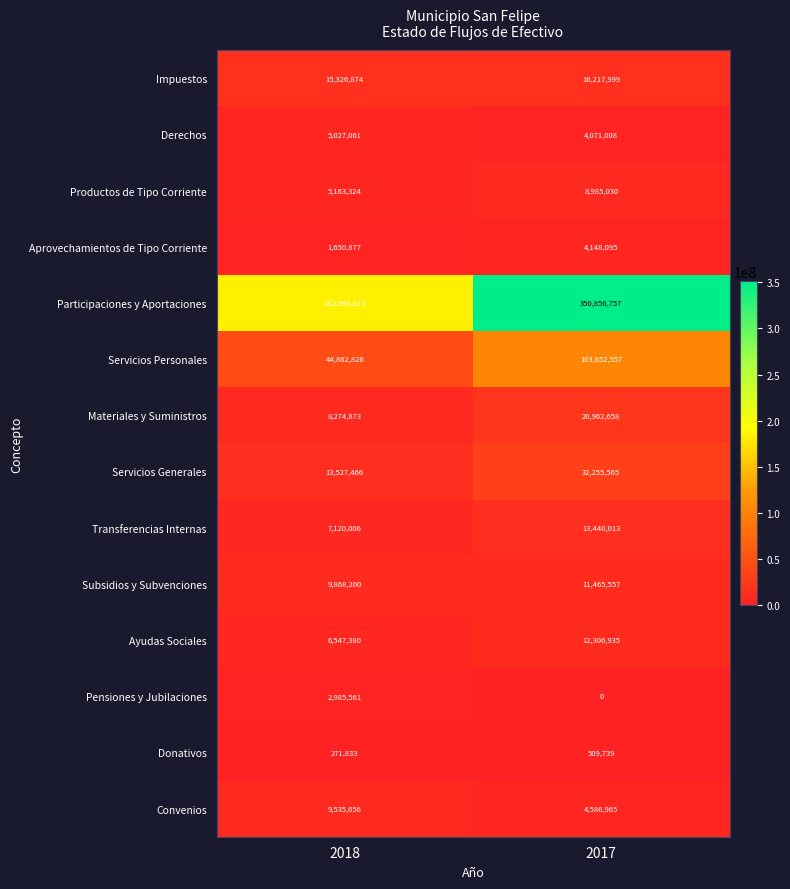

Reading left to right, what are all the values shown in this chart?

Impuestos: 15326874	16217999
Derechos: 5027061	4071008
Productos de Tipo Corriente: 5163324	8985030
Aprovechamientos de Tipo Corriente: 1650877	4148095
Participaciones y Aportaciones: 182996013	350856757
Servicios Personales: 44862826	103652557
Materiales y Suministros: 8274873	20962658
Servicios Generales: 13527466	32255565
Transferencias Internas: 7120006	13440013
Subsidios y Subvenciones: 9868200	11465557
Ayudas Sociales: 6547380	12306935
Pensiones y Jubilaciones: 2985561	0
Donativos: 271833	509739
Convenios: 9535656	4586965